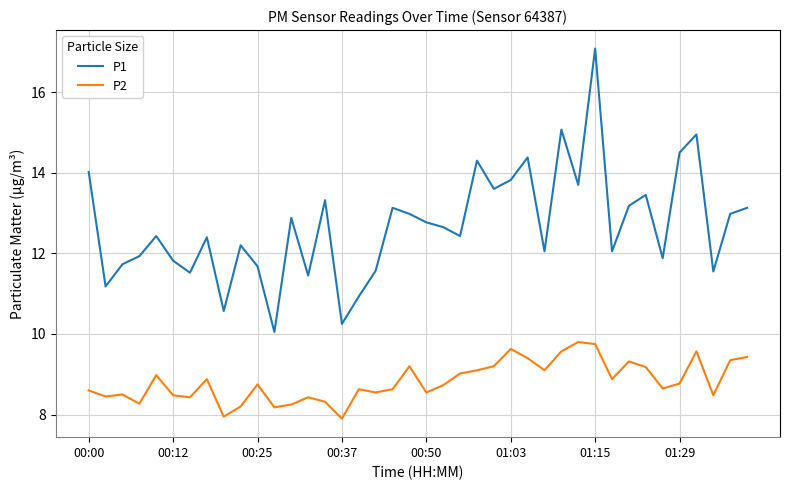

What is the highest value of the P1 series?

17.1